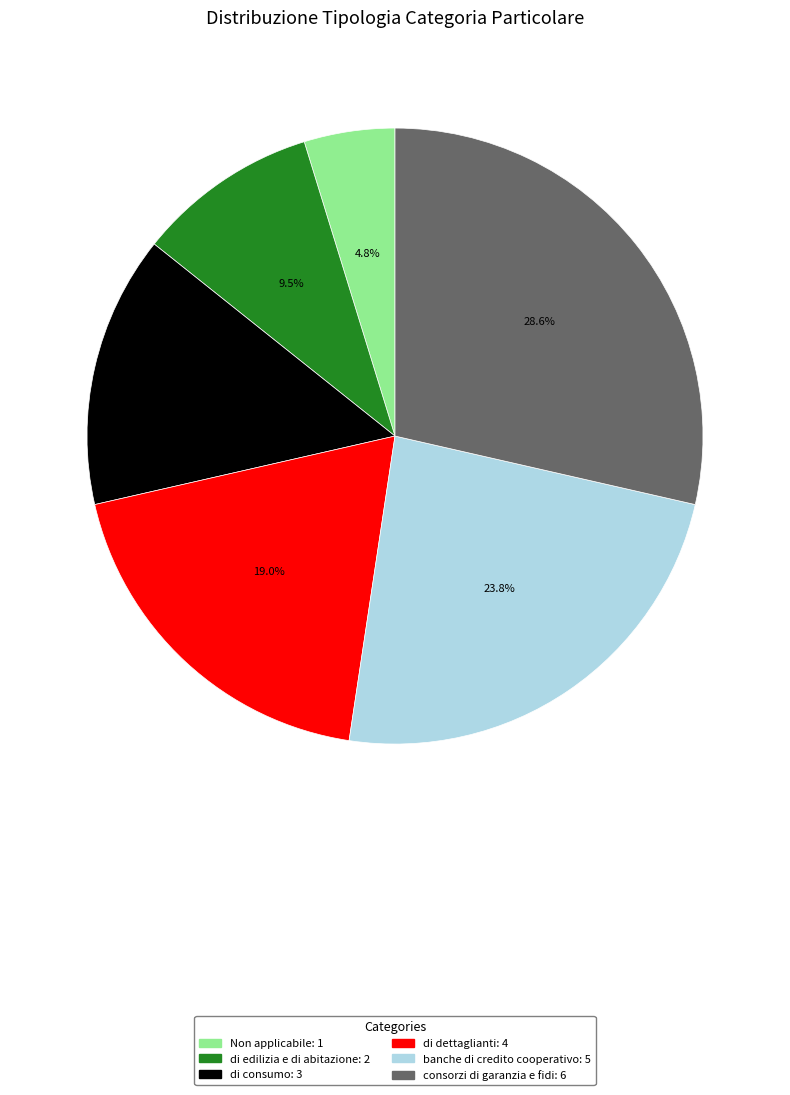

Rank the categories by value from highest to lowest.

consorzi di garanzia e fidi, banche di credito cooperativo, di dettaglianti, di consumo, di edilizia e di abitazione, Non applicabile